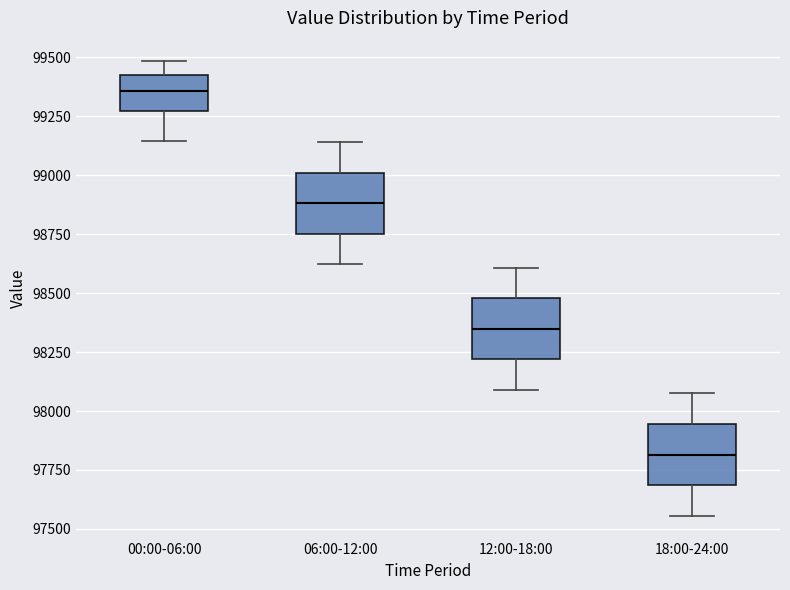

Which box's median line is the highest?

00:00-06:00